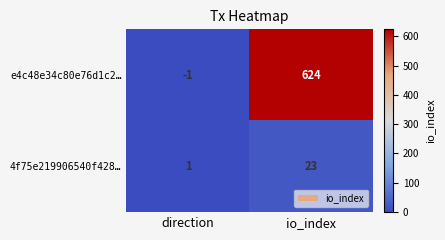

At how many categories does at least one series exceed 449?

1